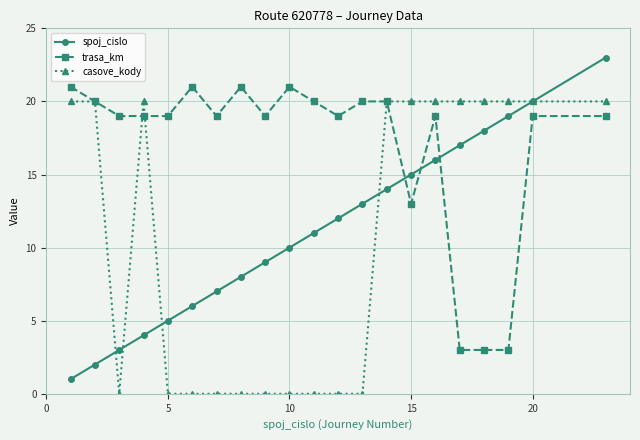

Which series has the largest total across all categories?

trasa_km